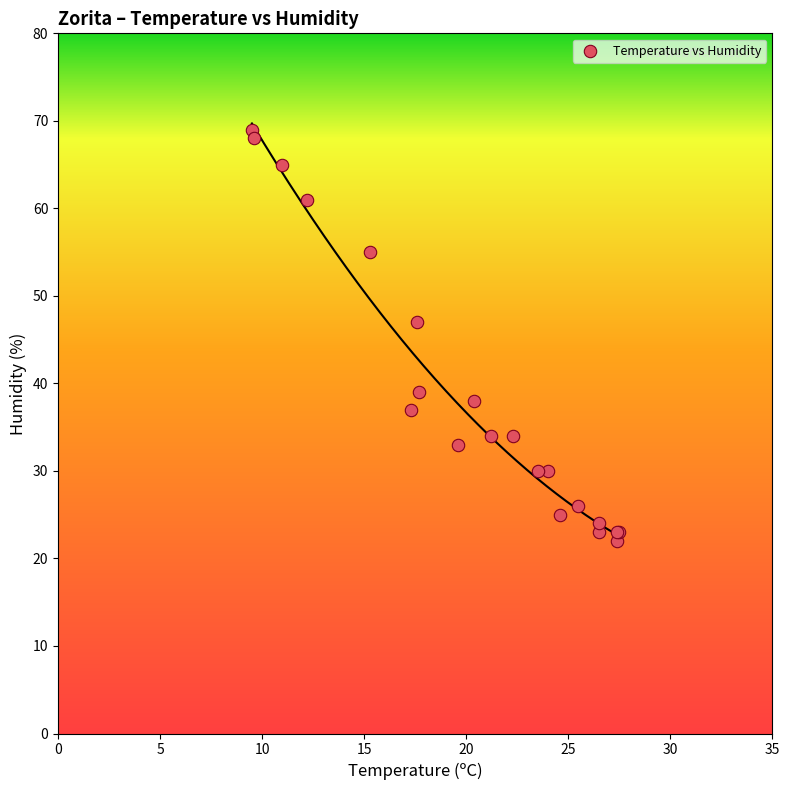

What Y value in the scatter plot is closest to 45?

47